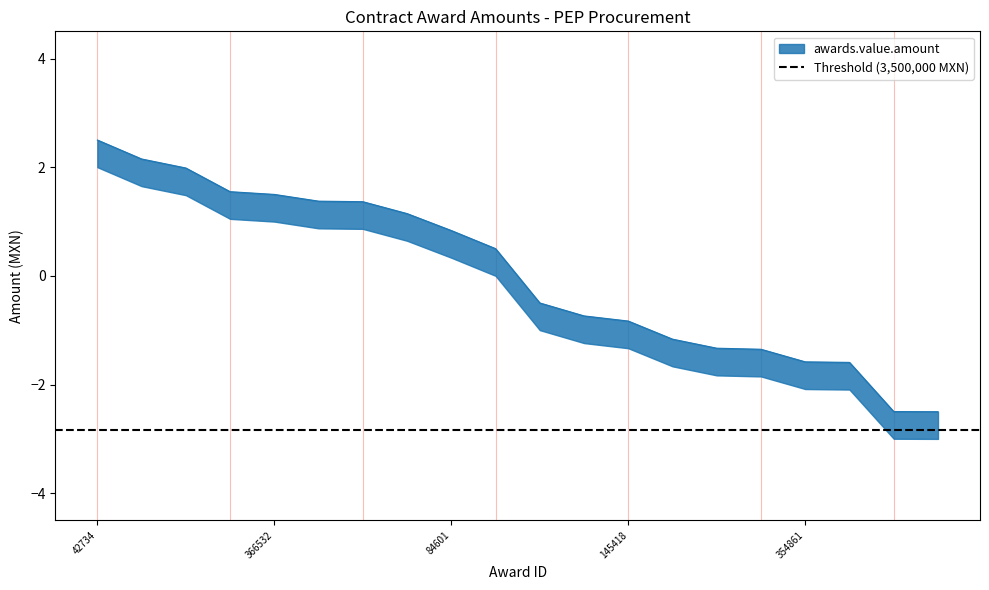

Reading right to left, what are all the values shown in this chart?

878299=-2.5	86674=-2.5	1002164=-1.6	354861=-1.6	139625=-1.4	144666=-1.3	50582=-1.2	145418=-0.8	515132=-0.7	78257=-0.5	110607=0.5	84601=0.8	658216=1.1	87169=1.4	76850=1.4	366532=1.5	765142=1.5	108861=2.0	144675=2.2	42734=2.5